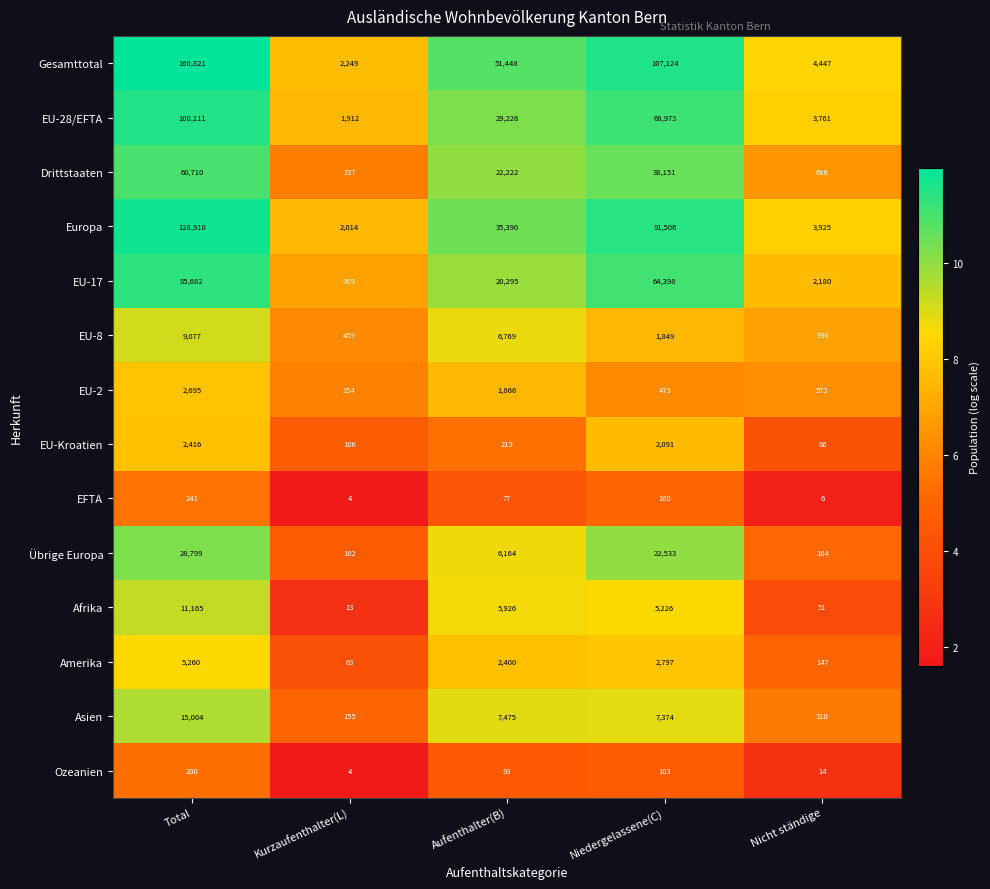

Is it true that EU-28/EFTA equals 1122 at Nicht ständige?

False